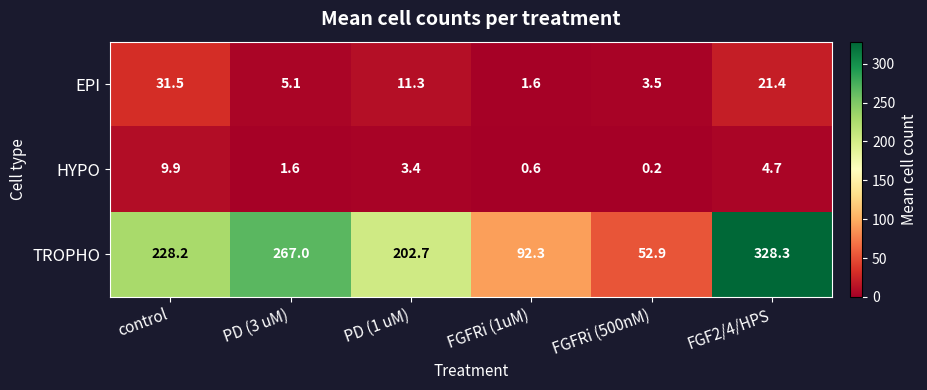

Reading left to right, list all the values displayed in this chart.

EPI: 31.5	5.1	11.3	1.6	3.5	21.4
HYPO: 9.9	1.6	3.4	0.6	0.2	4.7
TROPHO: 228.2	267.0	202.7	92.3	52.9	328.3